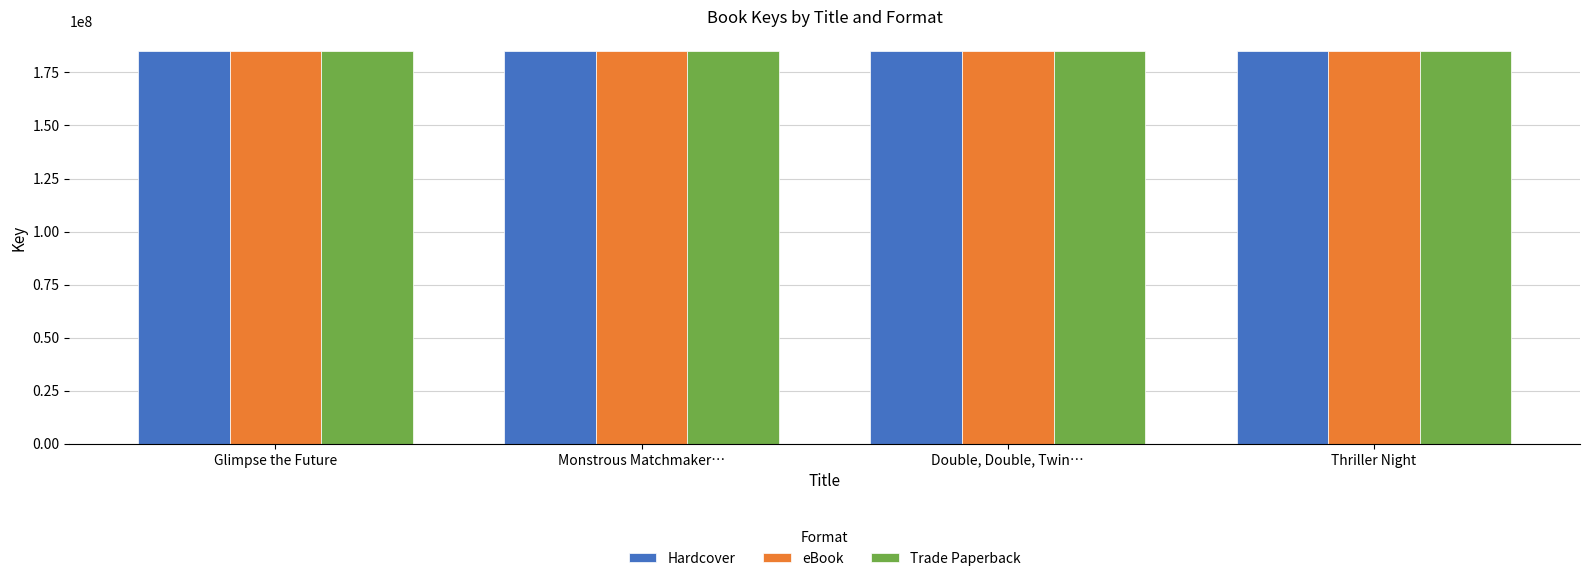

Where is eBook nearest to the value 185156253?

Monstrous Matchmaker…